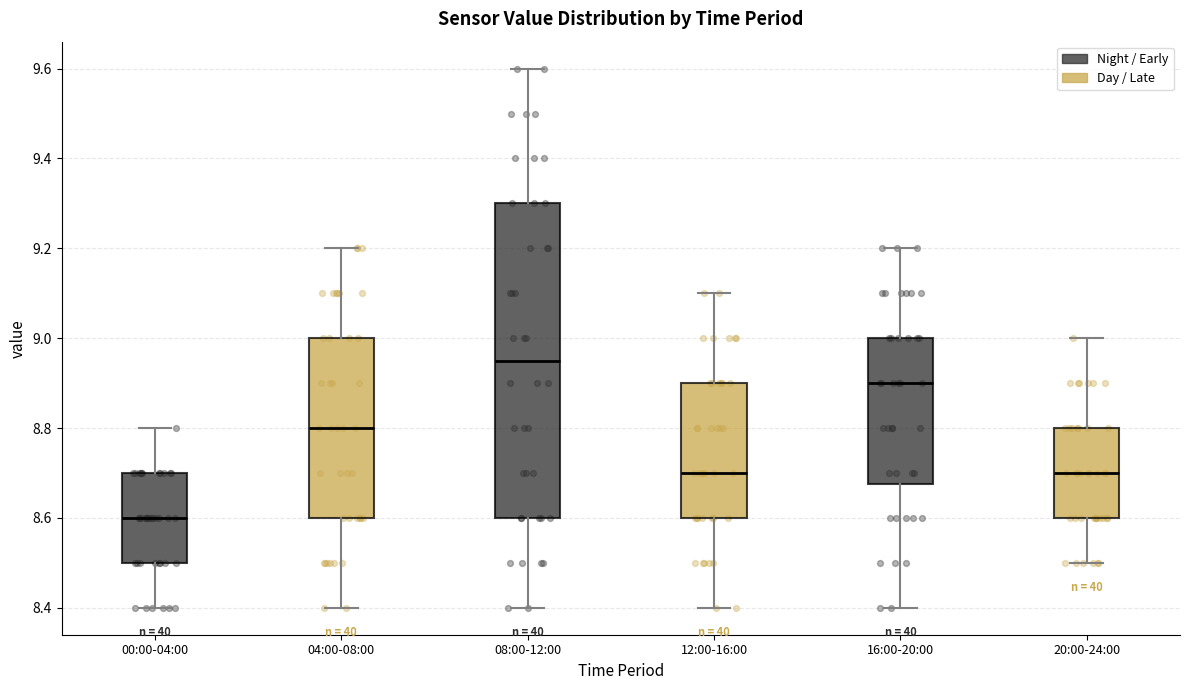

Comparing the boxes themselves (not the whiskers), which one is the tallest?

08:00-12:00